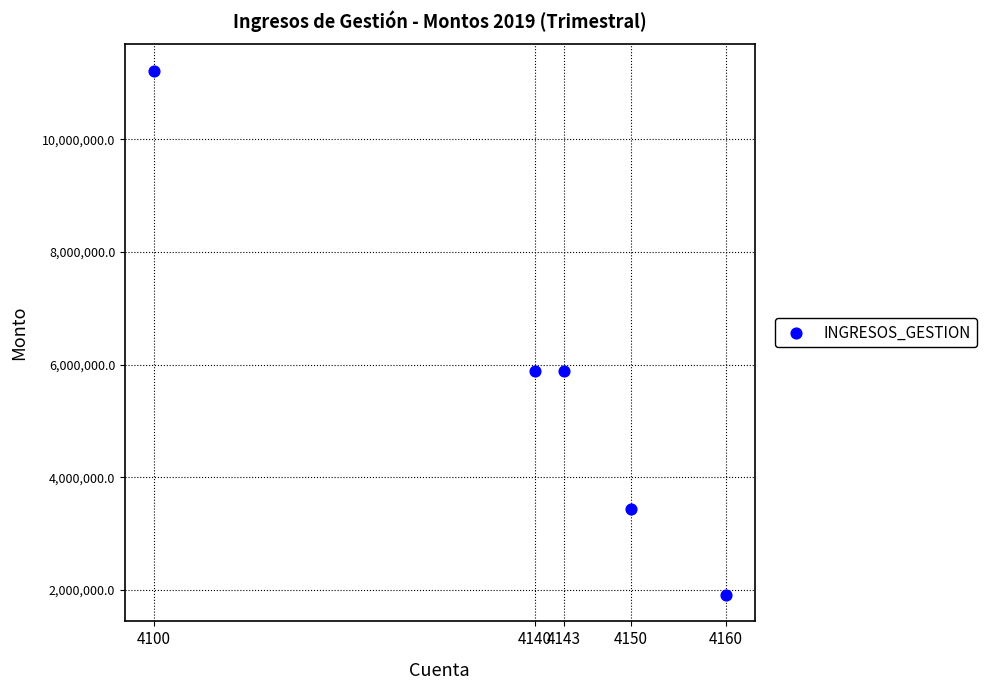

What is the range of Y values (max minus min)?

9319977.5